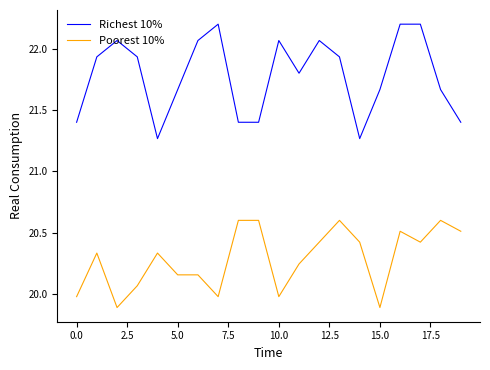

What is the minimum value shown in the chart?

19.9